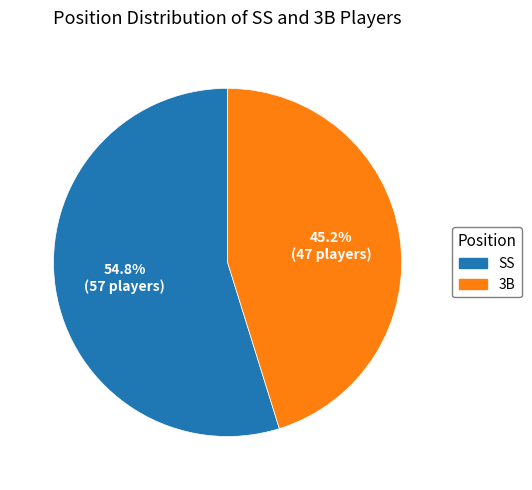

Is there a majority slice in this chart?

Yes